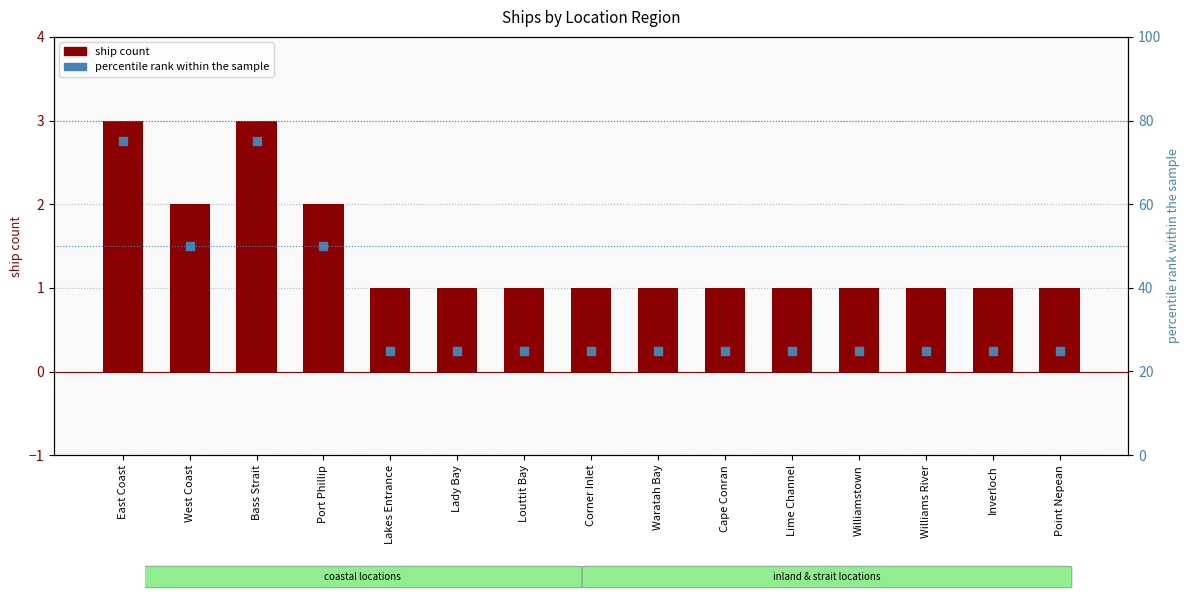

At which category is the sum across all series the highest?

East Coast